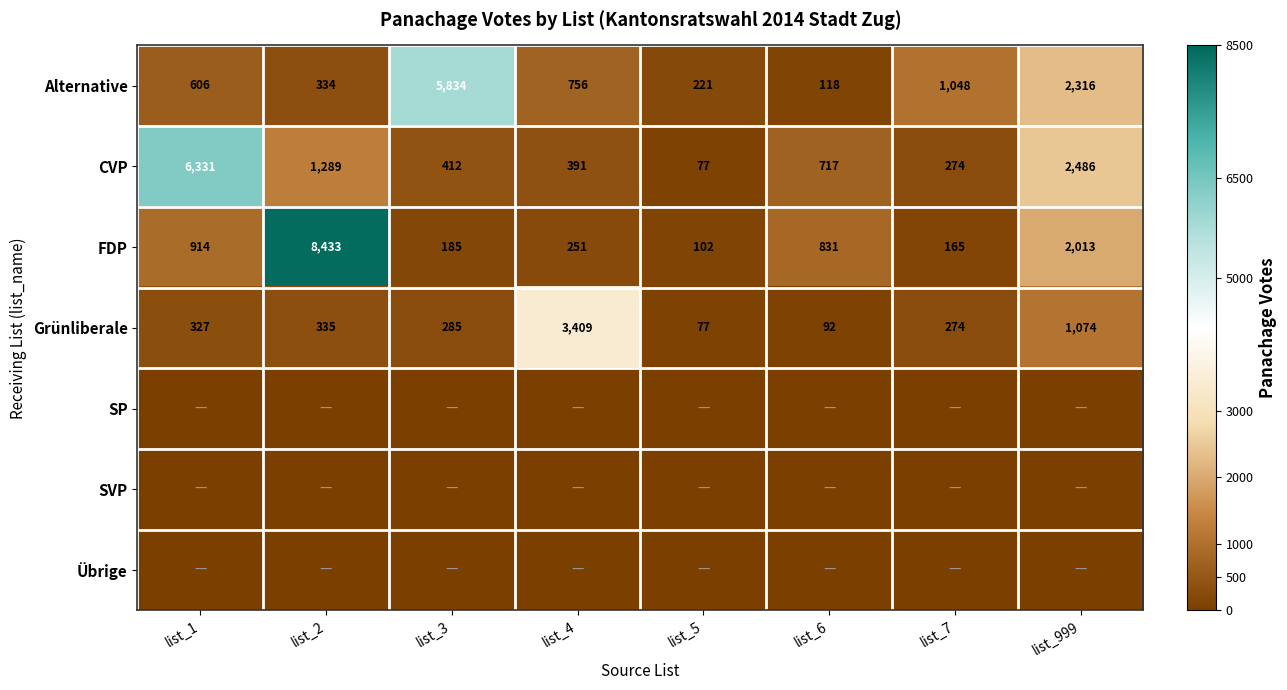

How many distinct data groups are displayed?

7